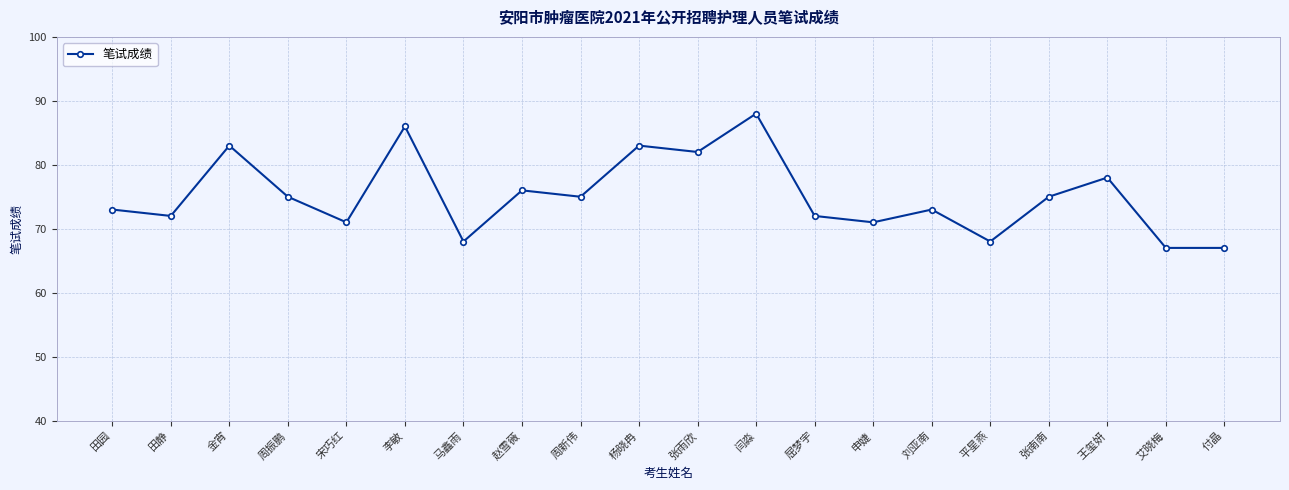

Which has a higher value, 屈梦宇 or 付晶?

屈梦宇